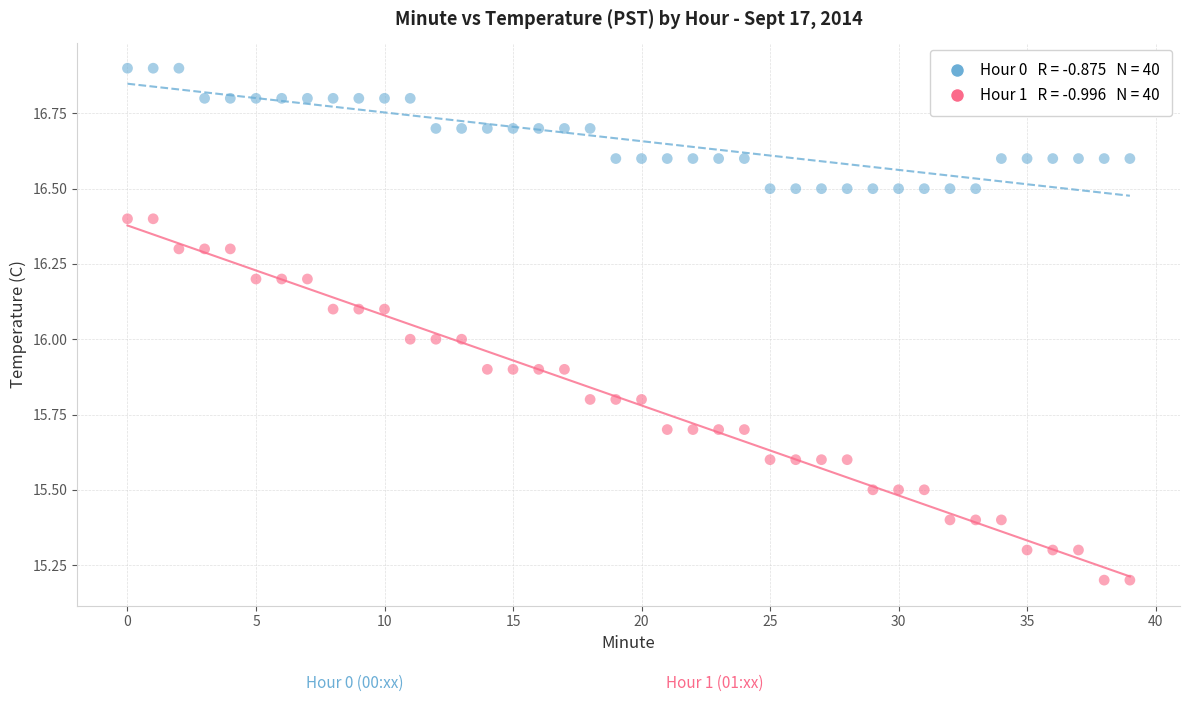

Across all data points, what is the range of Y values (max minus min)?

1.7